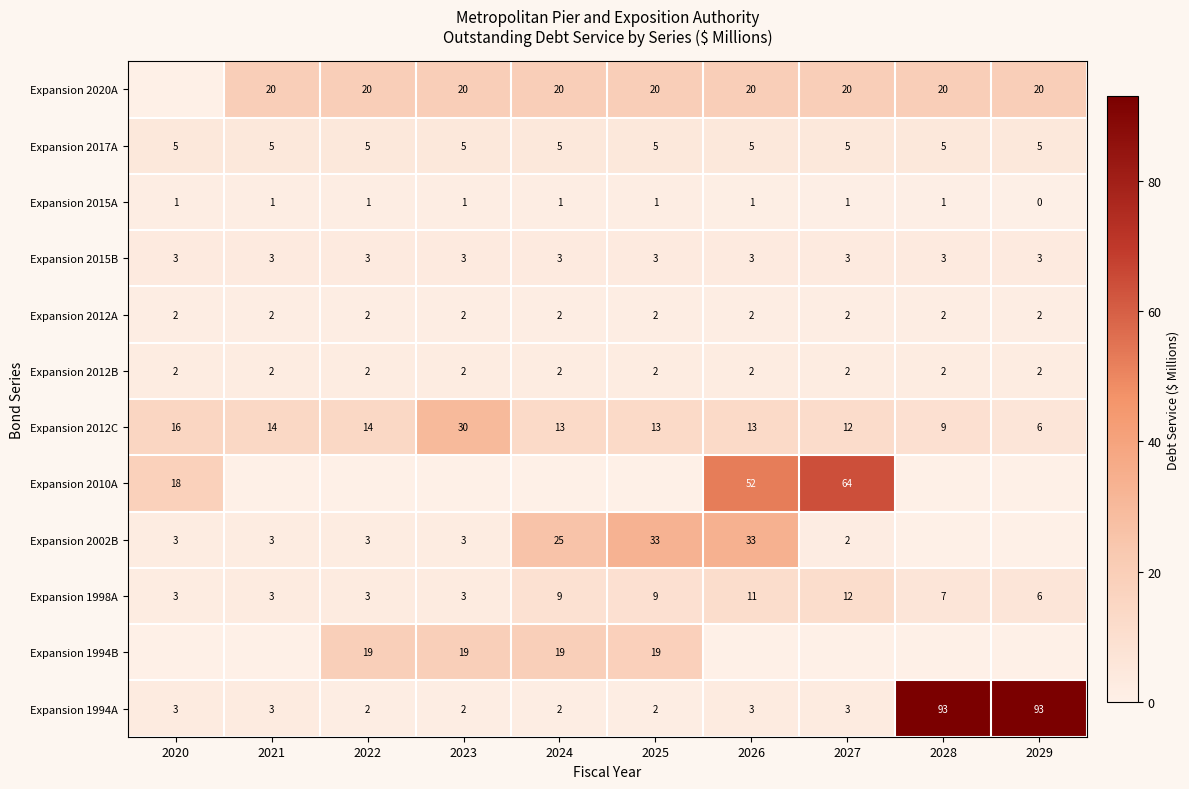

Where is Expansion 2015A nearest to the value 0?

2029